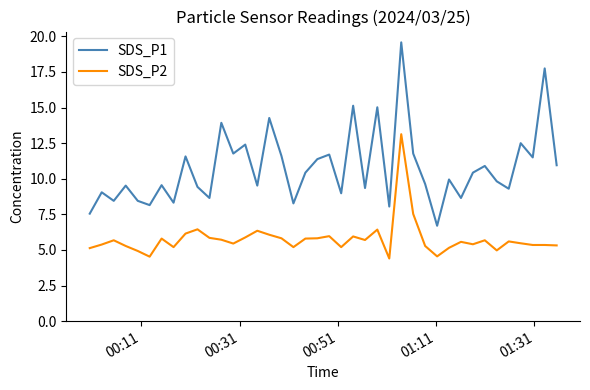

What are all the series names shown in the legend?

SDS_P1, SDS_P2